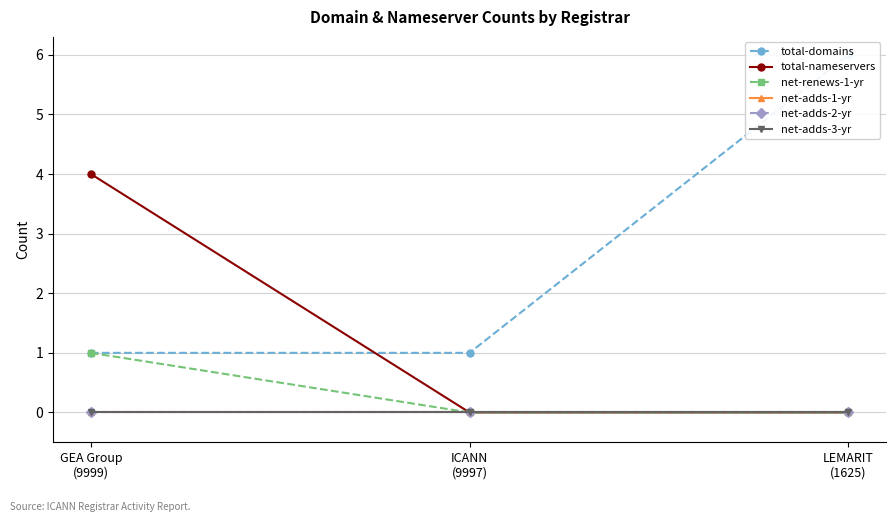

Between LEMARIT
(1625) and GEA Group
(9999), which is larger?

LEMARIT
(1625)